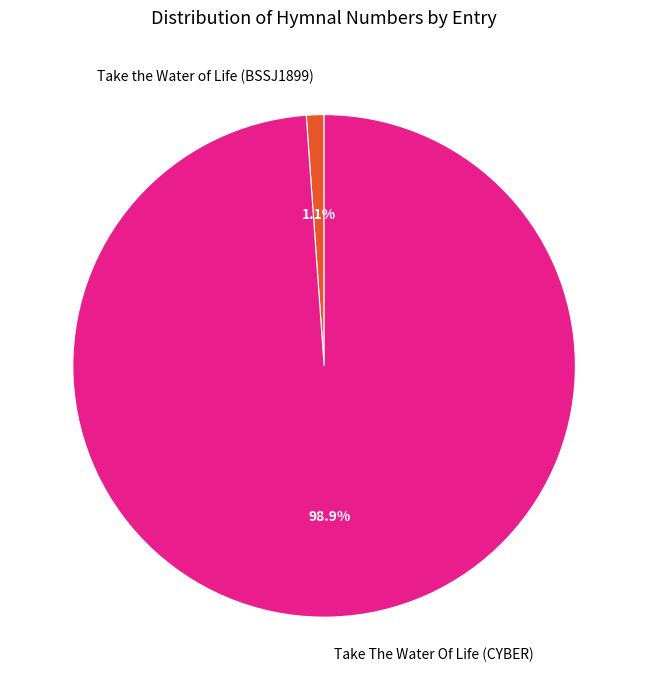

Is it true that Take the Water of Life (BSSJ1899) is 16% of the pie?

False